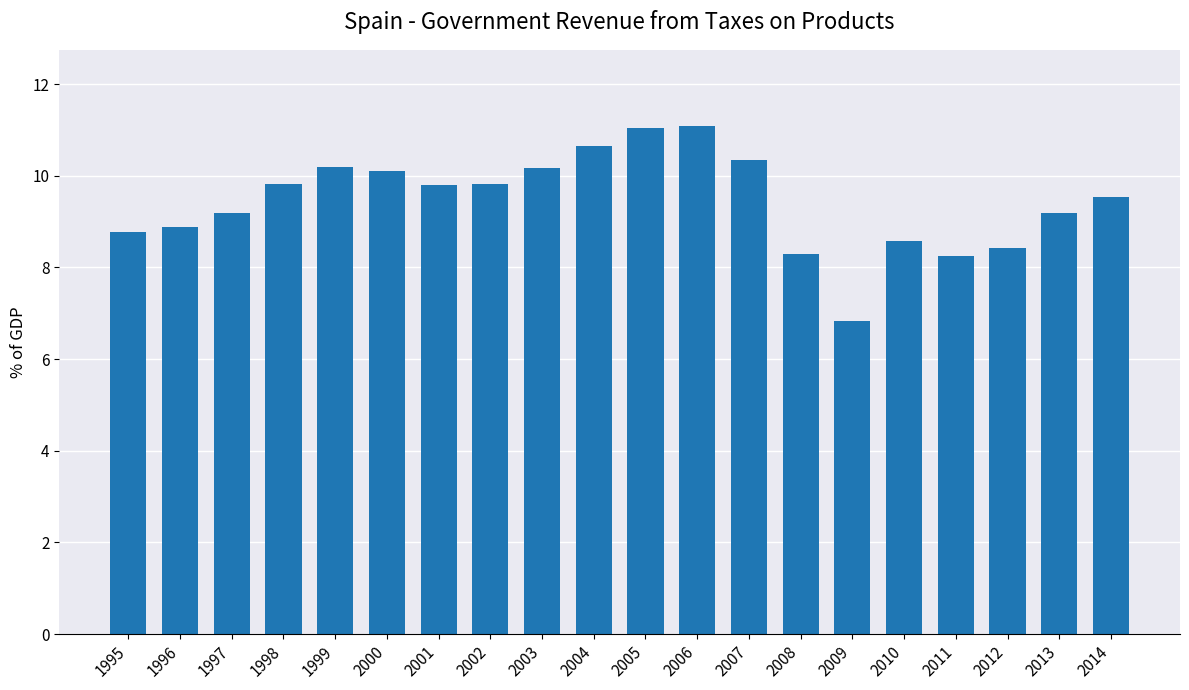

What is the change in value from 2000 to 2010?

-1.5